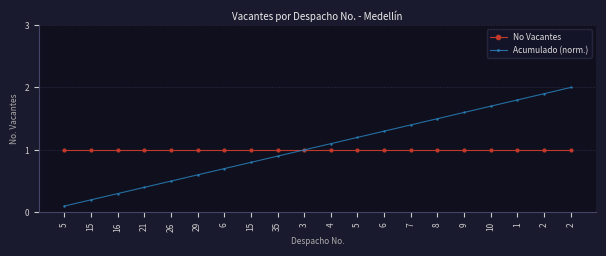

At which category is the sum across all series the highest?

2